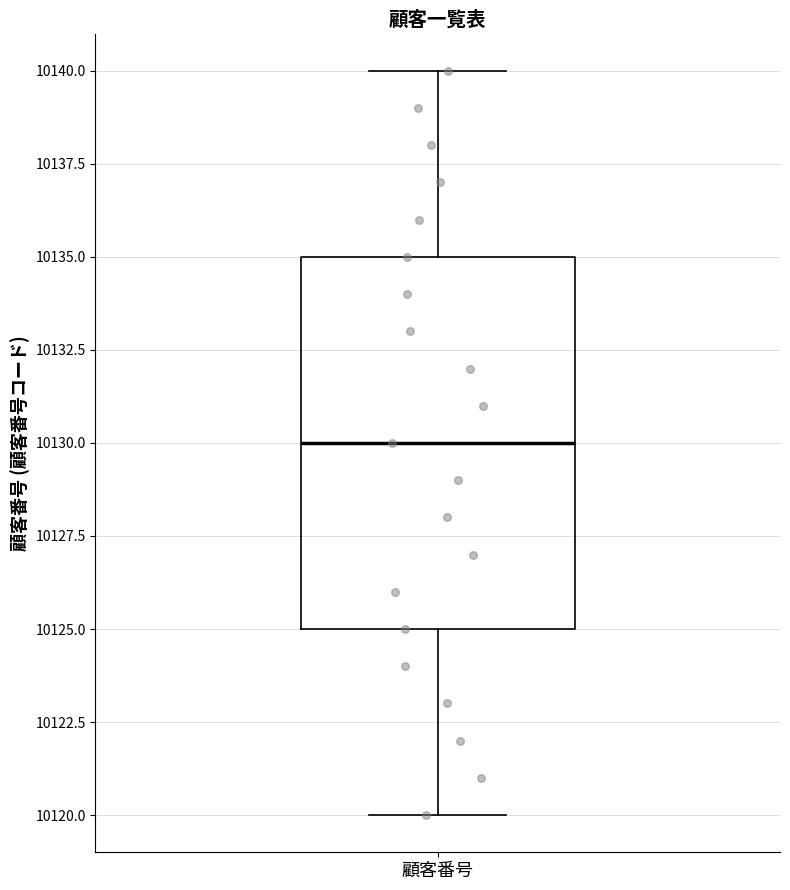

Read this box plot against the y-axis: the position of the median line, the range covered by the box, and the ends of both whiskers. The values are not printed on the chart, so give them approximately, as read against the axis.

median 10130, box 10125 to 10135, whiskers 10120 to 10140